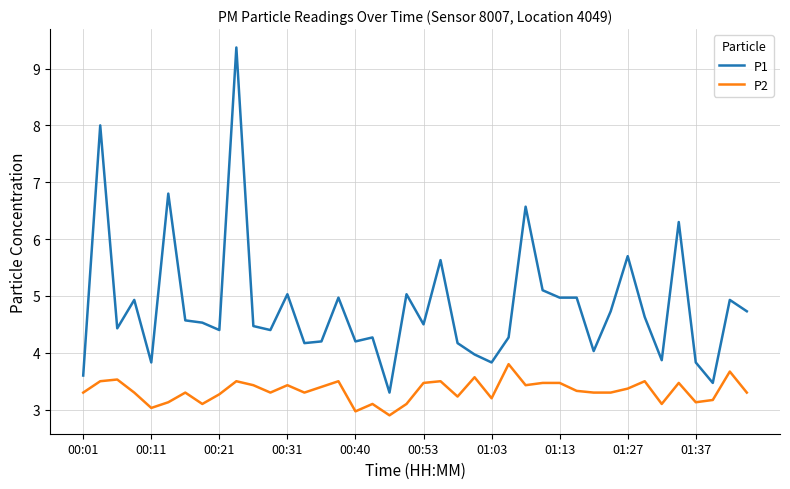

Does the chart display data point markers on the line(s)?

No